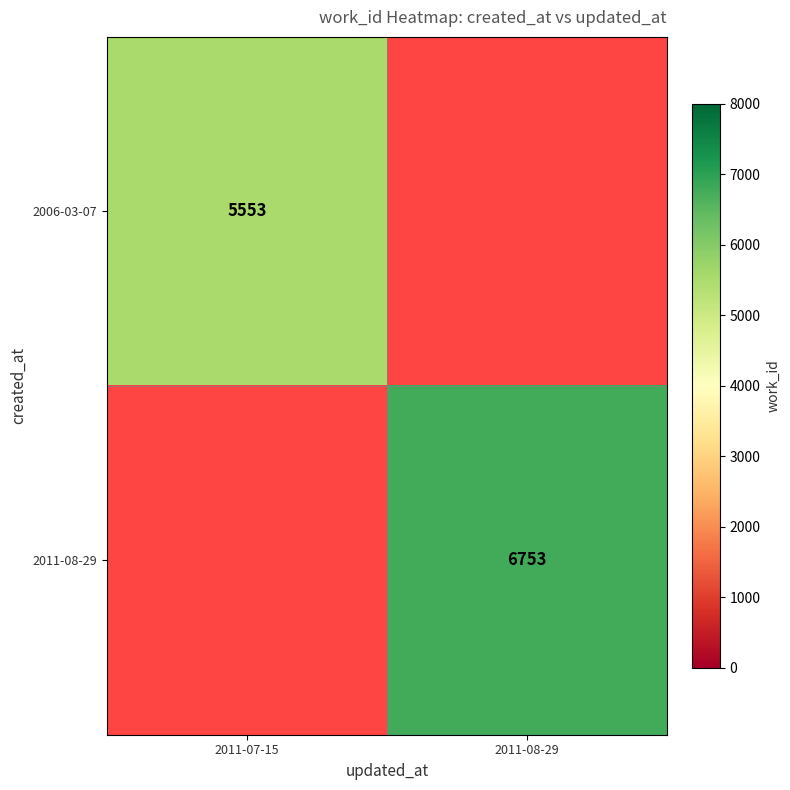

Is it true that 2006-03-07 equals 9451 at 2011-07-15?

False